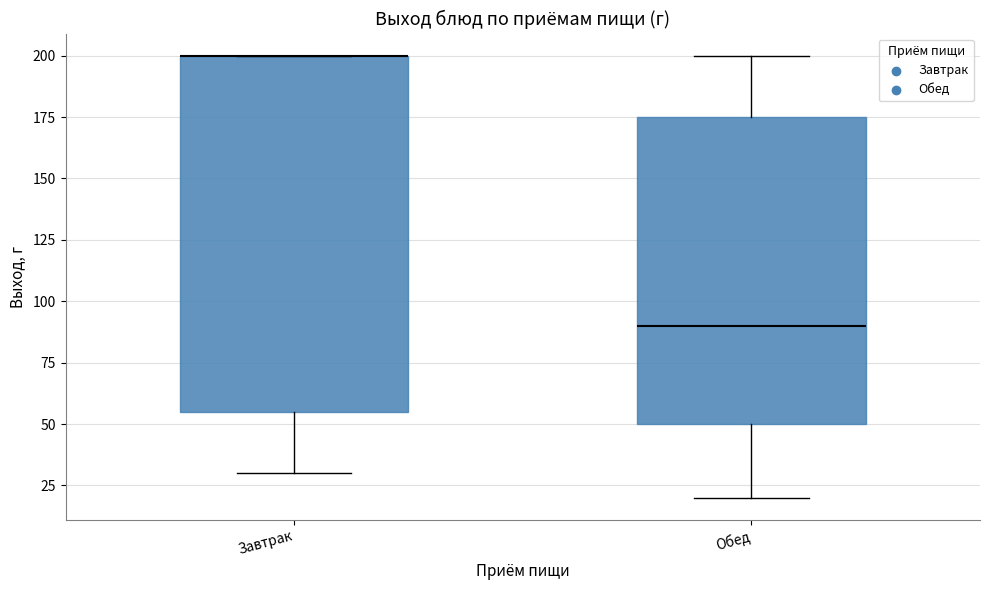

Where does the lower whisker of the box for Завтрак end on the y-axis? The values are not printed on the chart, so give them approximately, as read against the axis.

30